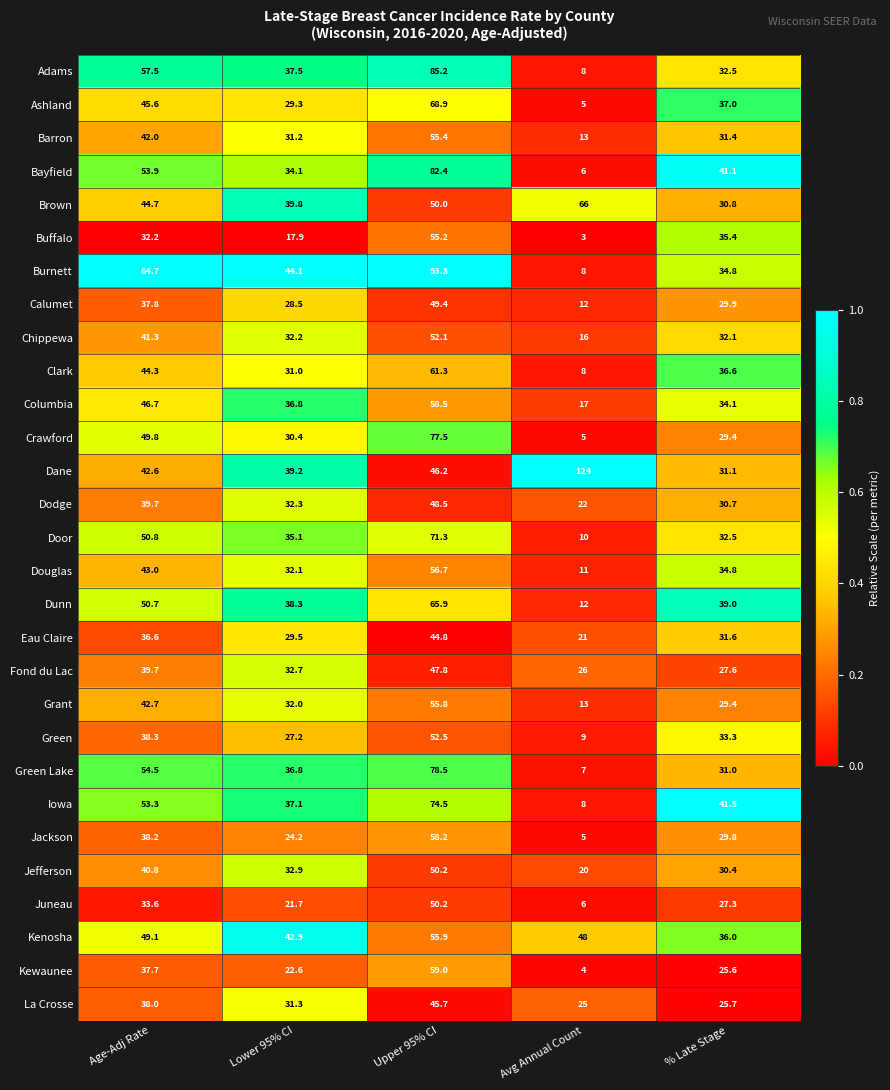

Which series changed the most between Lower 95% CI and % Late Stage?

Buffalo